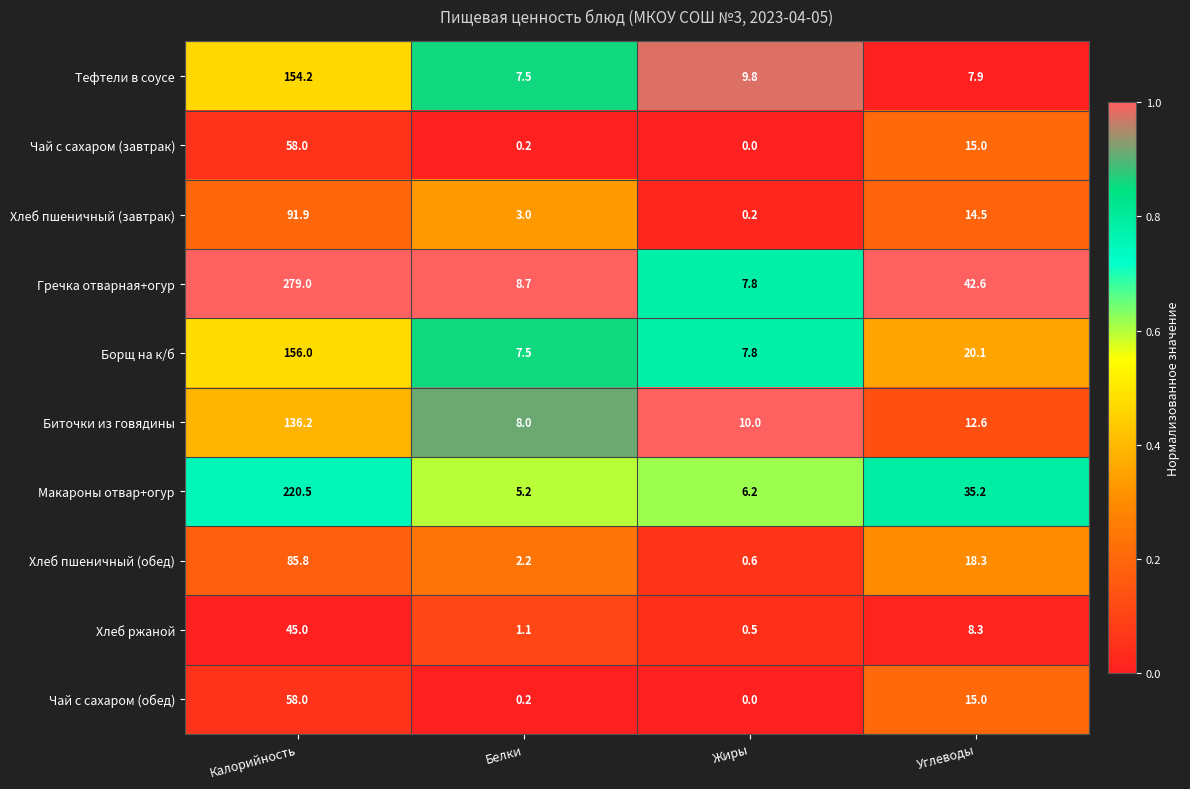

Which series changed the most between Калорийность and Жиры?

Гречка отварная+огур